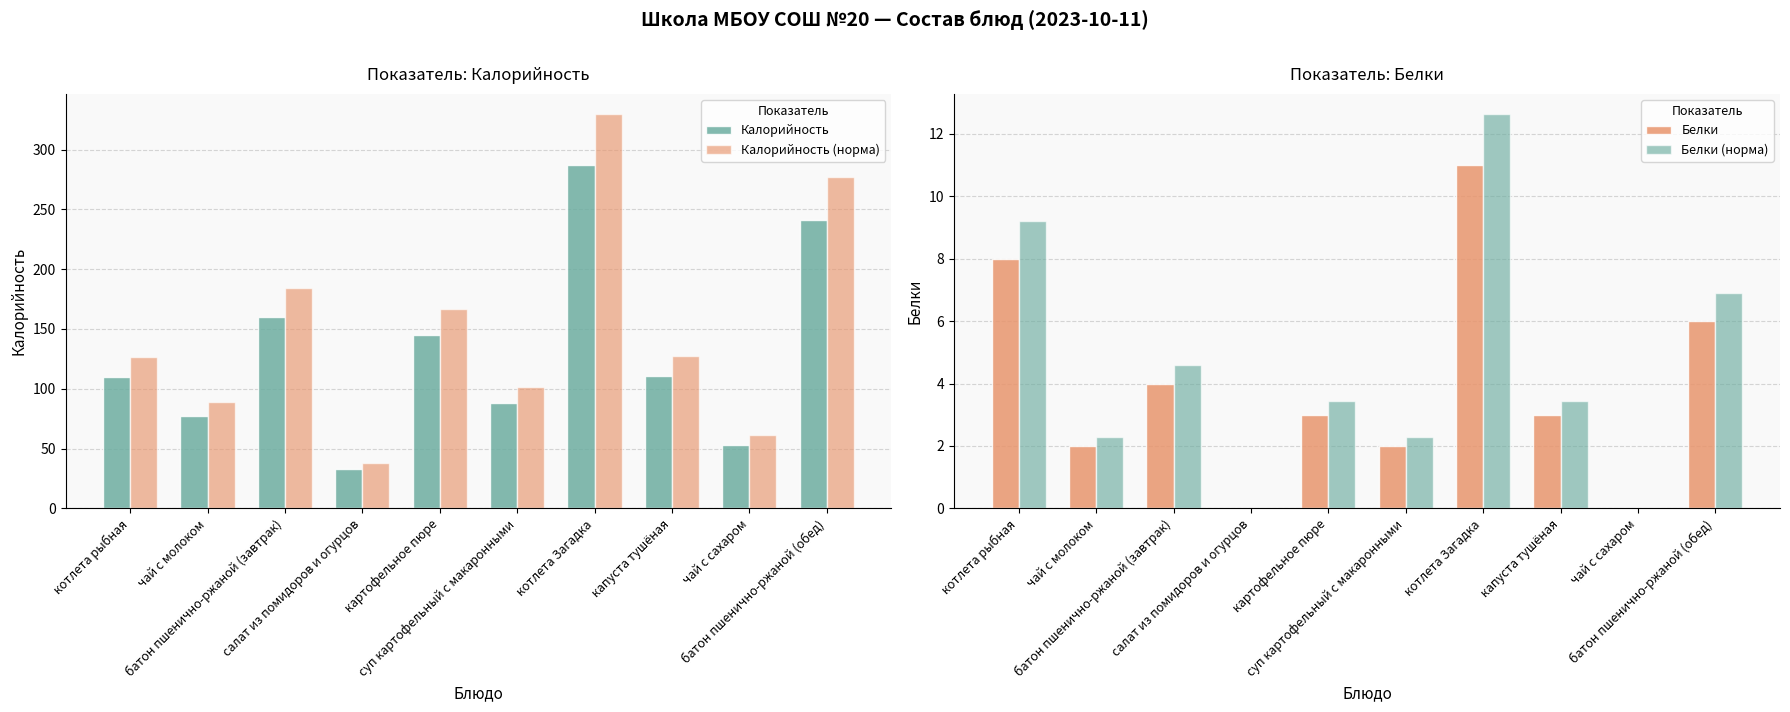

What is the difference between the highest and lowest values at батон пшенично-ржаной (завтрак)?

180.0